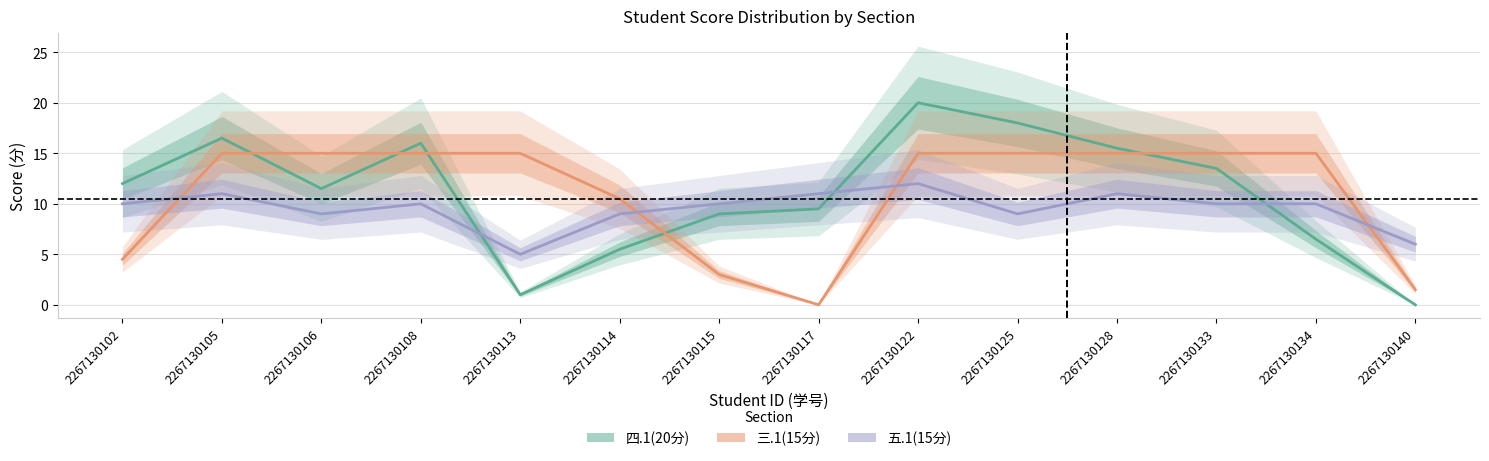

Reading left to right, what are all the values shown in this chart?

四.1(20分): 2267130102=12.0	2267130105=16.5	2267130106=11.5	2267130108=16.0	2267130113=1.0	2267130114=5.5	2267130115=9.0	2267130117=9.5	2267130122=20.0	2267130125=18.0	2267130128=15.5	2267130133=13.5	2267130134=6.5	2267130140=0.0
三.1(15分): 2267130102=4.5	2267130105=15.0	2267130106=15.0	2267130108=15.0	2267130113=15.0	2267130114=10.5	2267130115=3.0	2267130117=0.0	2267130122=15.0	2267130125=15.0	2267130128=15.0	2267130133=15.0	2267130134=15.0	2267130140=1.5
五.1(15分): 2267130102=10.0	2267130105=11.0	2267130106=9.0	2267130108=10.0	2267130113=5.0	2267130114=9.0	2267130115=10.0	2267130117=11.0	2267130122=12.0	2267130125=9.0	2267130128=11.0	2267130133=10.0	2267130134=10.0	2267130140=6.0